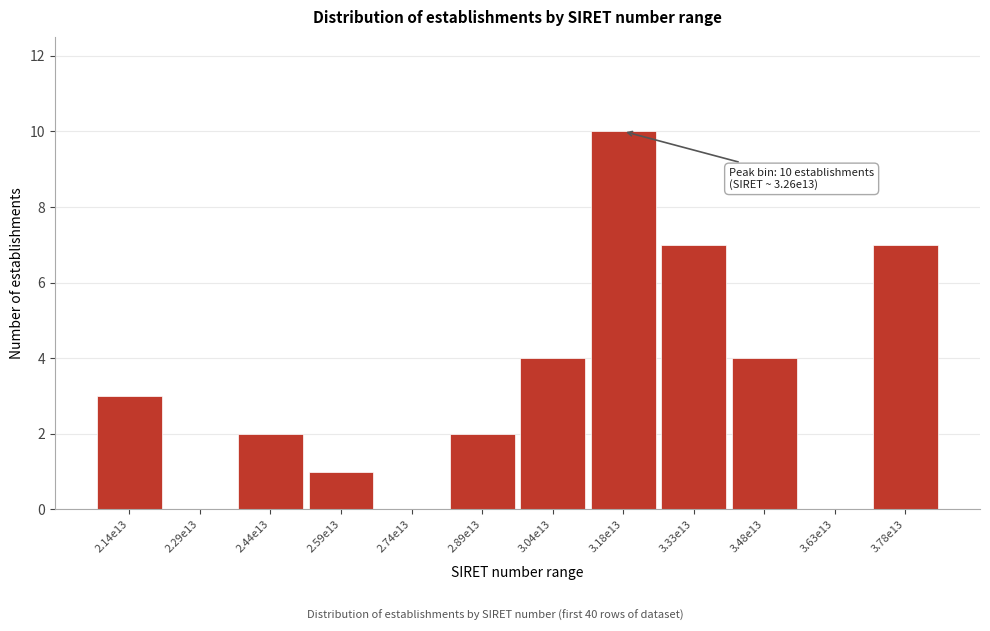

Reading left to right, what are all the values shown in this chart?

2.14e13=3	2.29e13=0	2.44e13=2	2.59e13=1	2.74e13=0	2.89e13=2	3.04e13=4	3.18e13=10	3.33e13=7	3.48e13=4	3.63e13=0	3.78e13=7